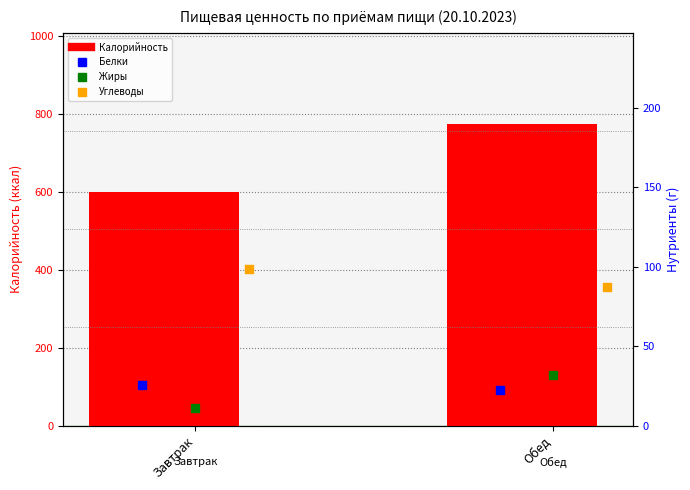

What is the total value across all series at Обед?

916.9